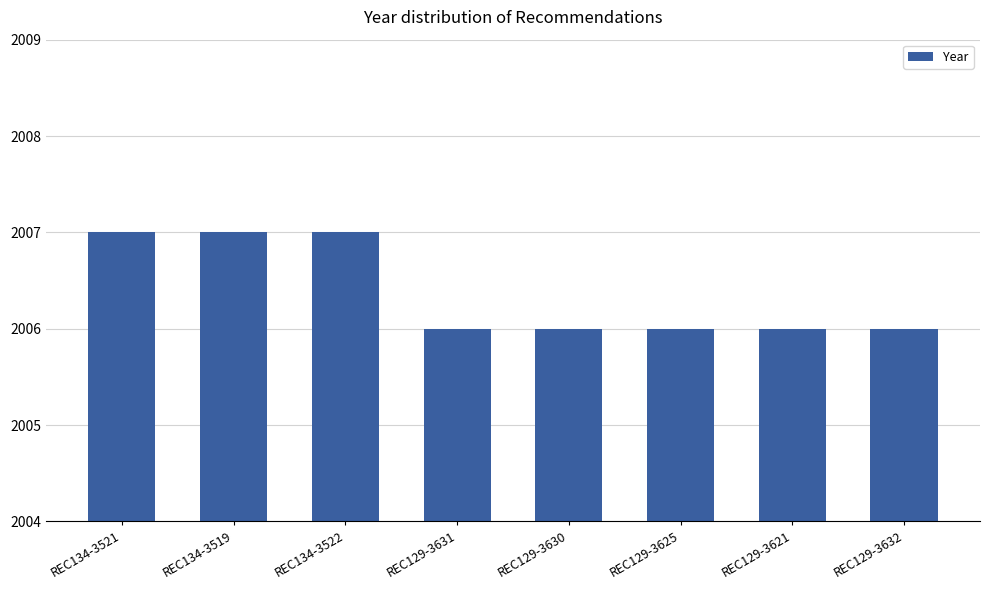

What is the label of the 2nd bar from the right?

REC129-3621